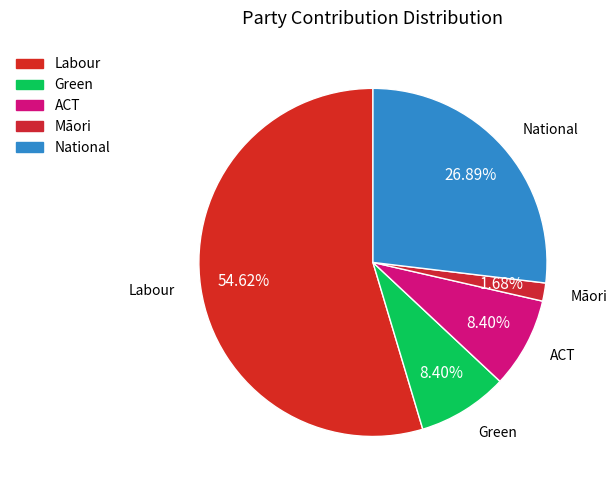

To the nearest percent, what is the difference between the Labour and ACT slice percentages?

46%